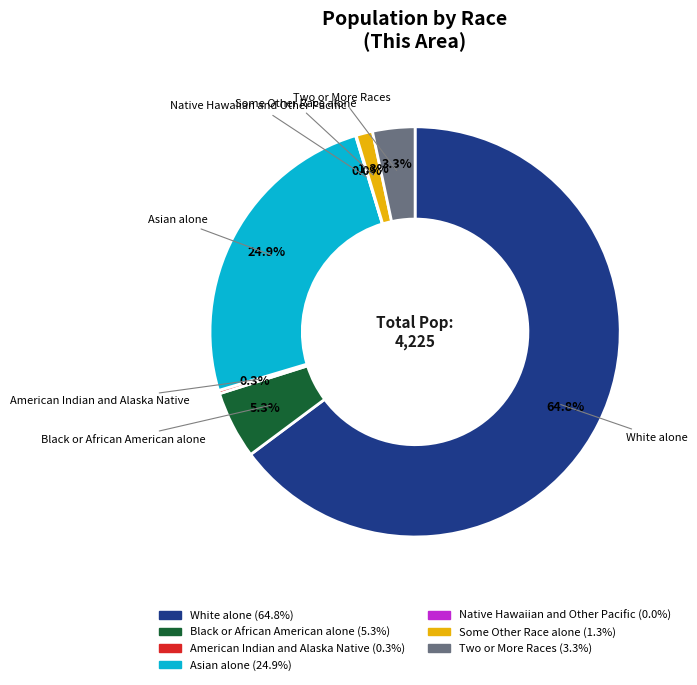

Which slice is the largest?

White alone